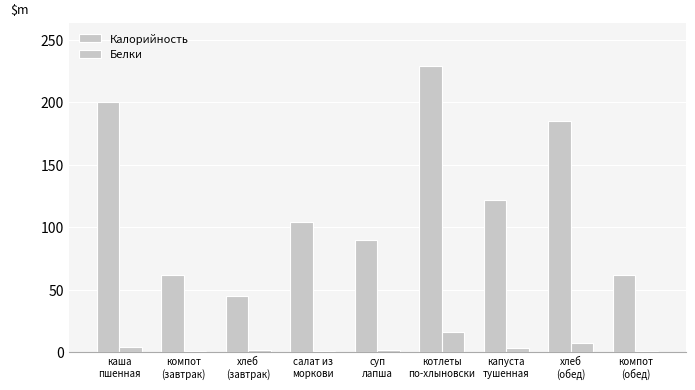

What is the sum of all Калорийность values?

1099